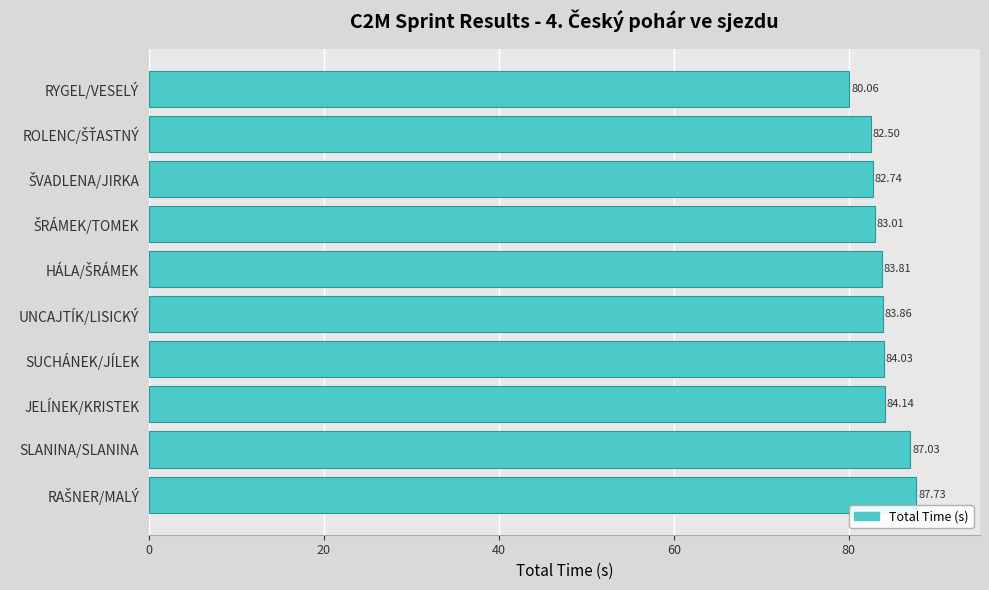

What is the difference between the values at RYGEL/VESELÝ and SUCHÁNEK/JÍLEK?

4.0